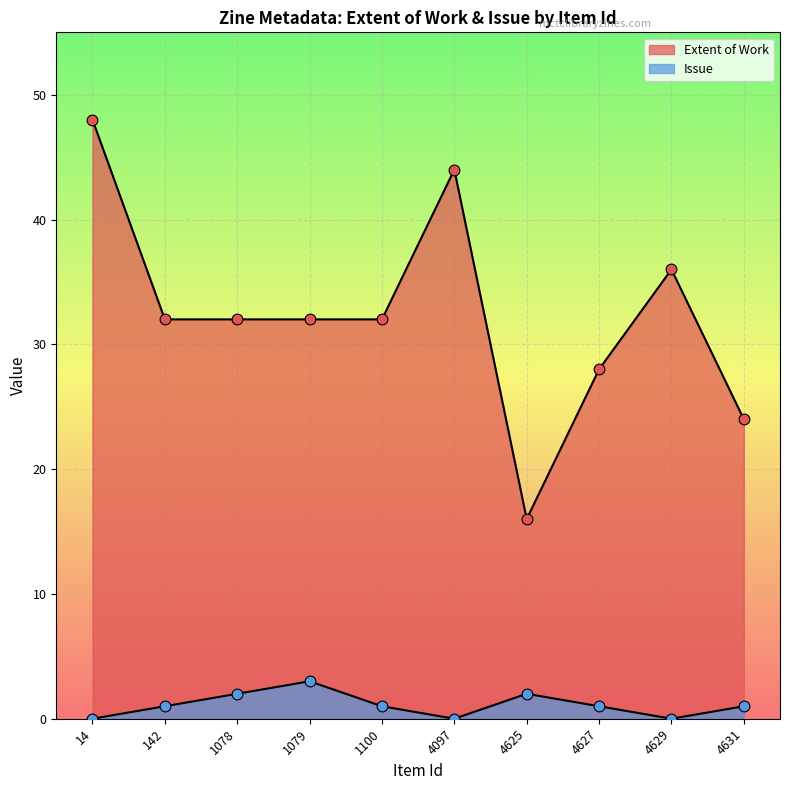

Which series reaches the maximum Y coordinate?

Extent of Work